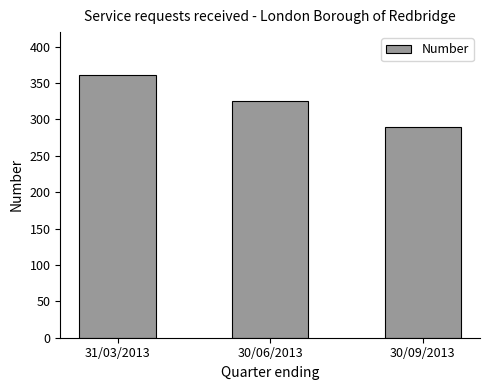

List the labels in order of value, largest first.

31/03/2013, 30/06/2013, 30/09/2013